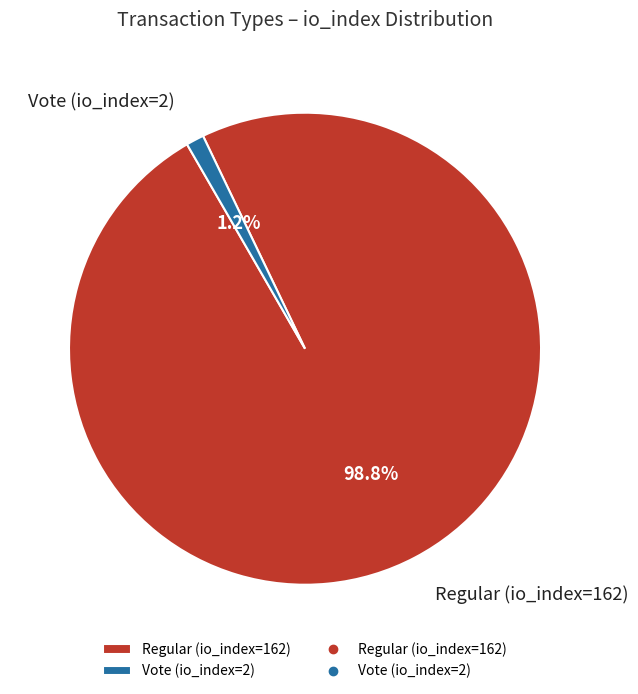

What is the largest slice in the pie chart?

Regular (io_index=162)